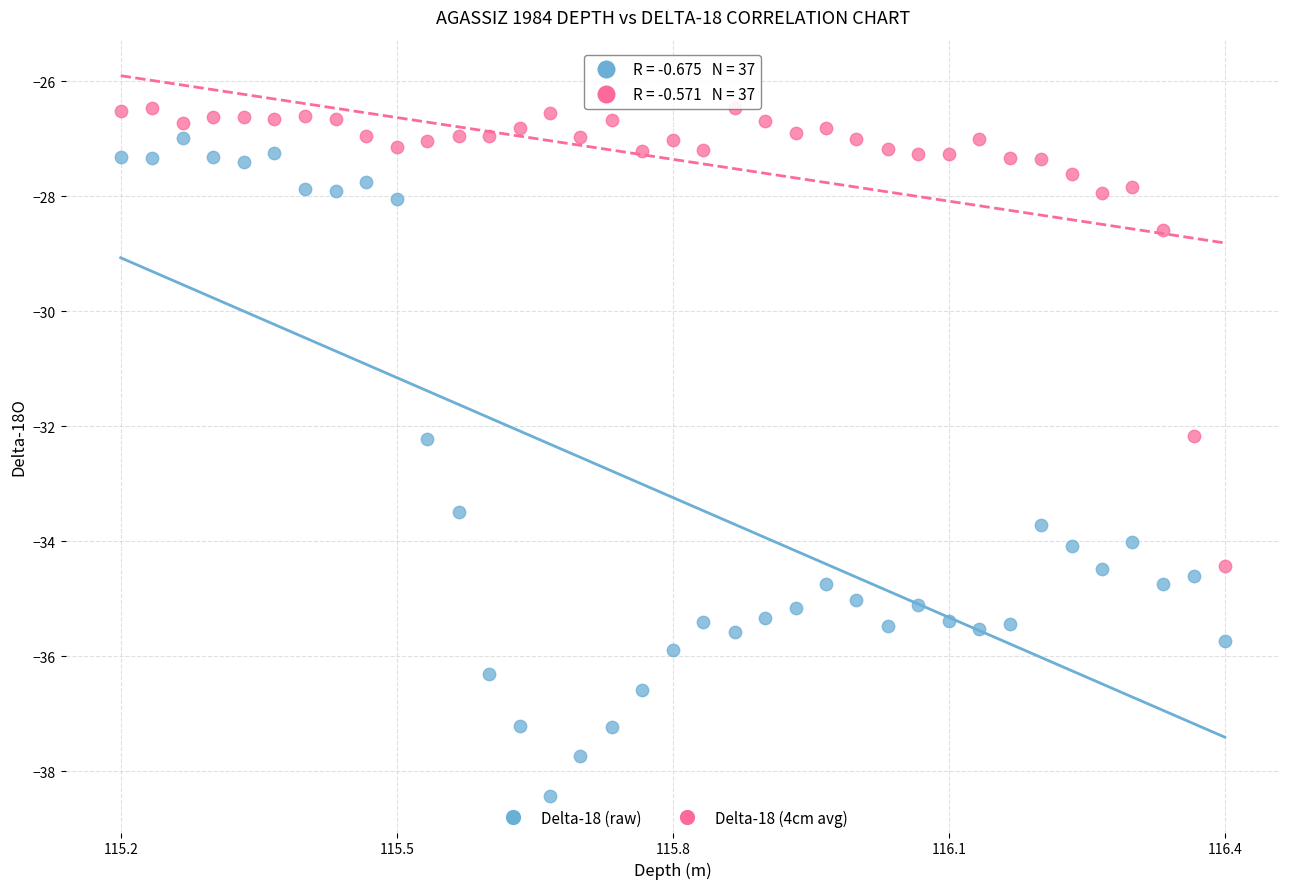

Which series reaches the minimum Y coordinate?

Delta-18 (raw)